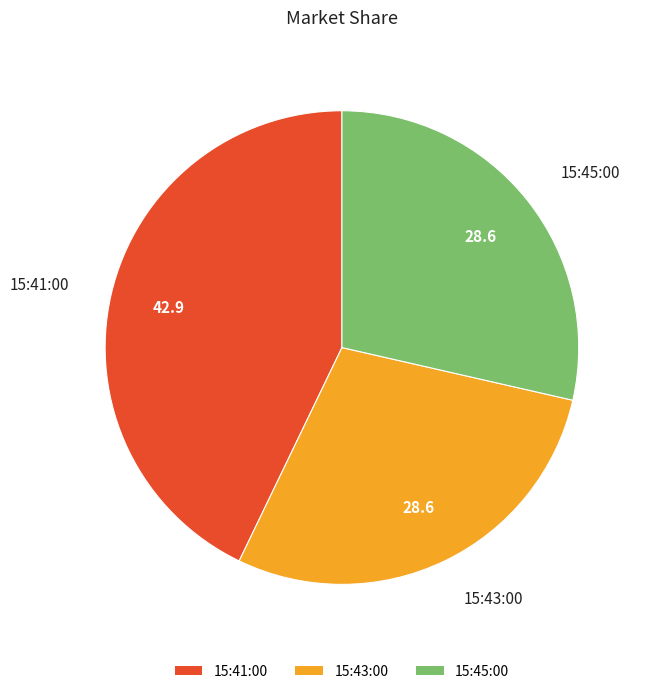

How many segments does this pie chart have?

3